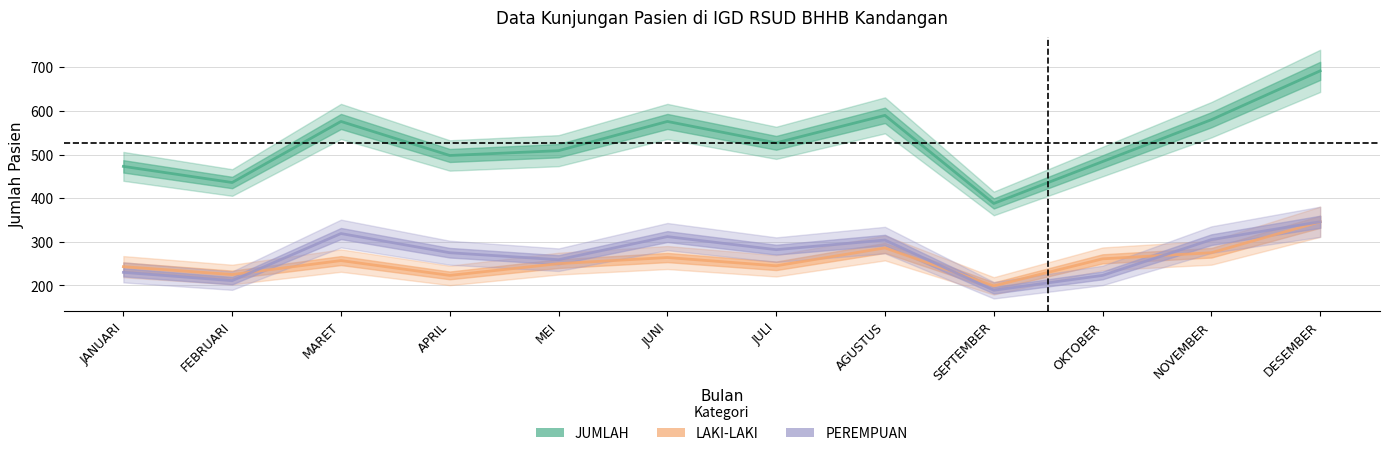

At which category is the sum across all series the highest?

DESEMBER